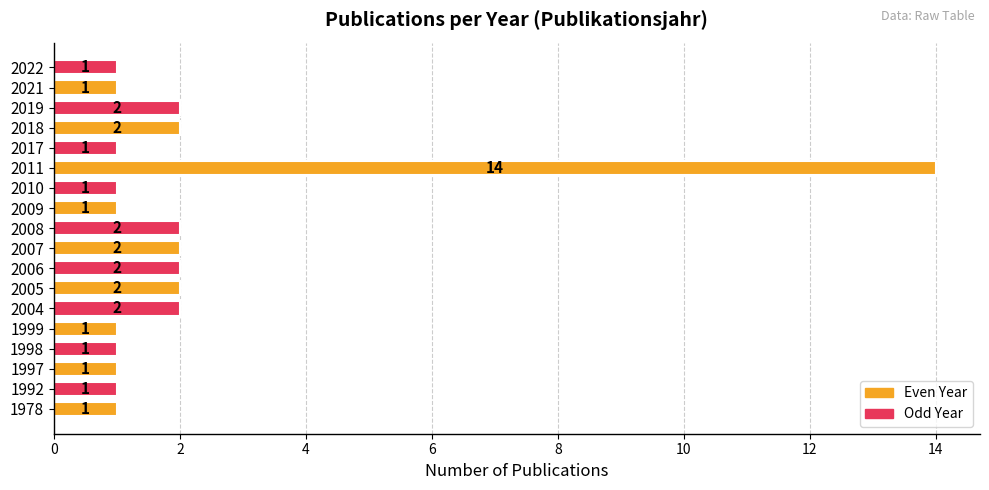

The chart shows a value of 3 at 2004. True or false?

False